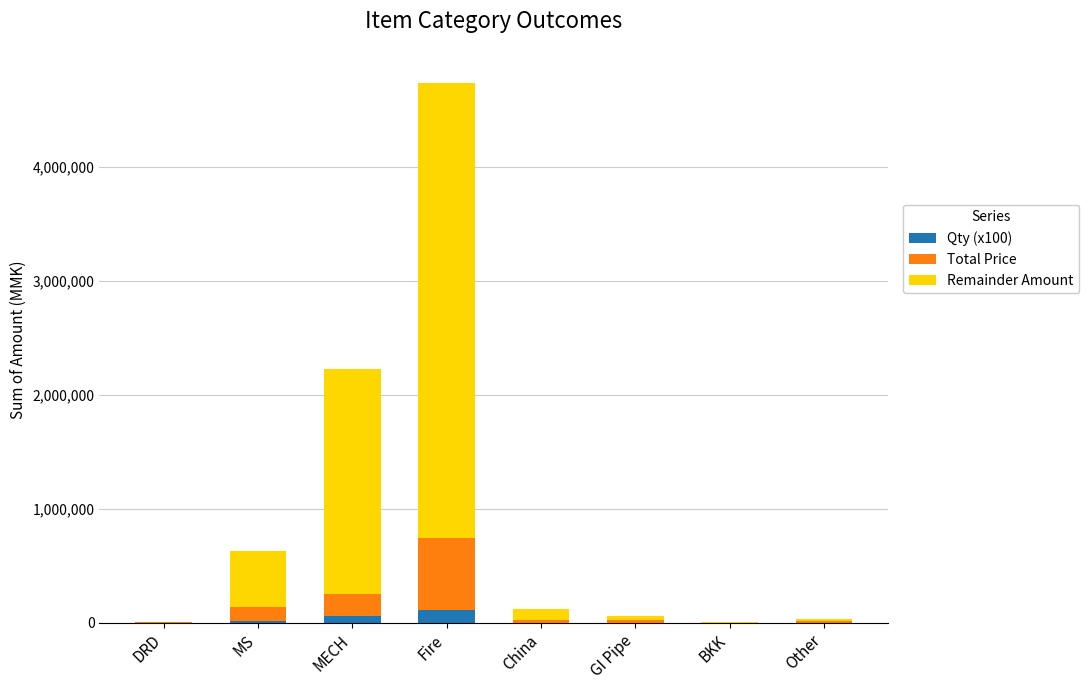

How many data points does each series have?

8